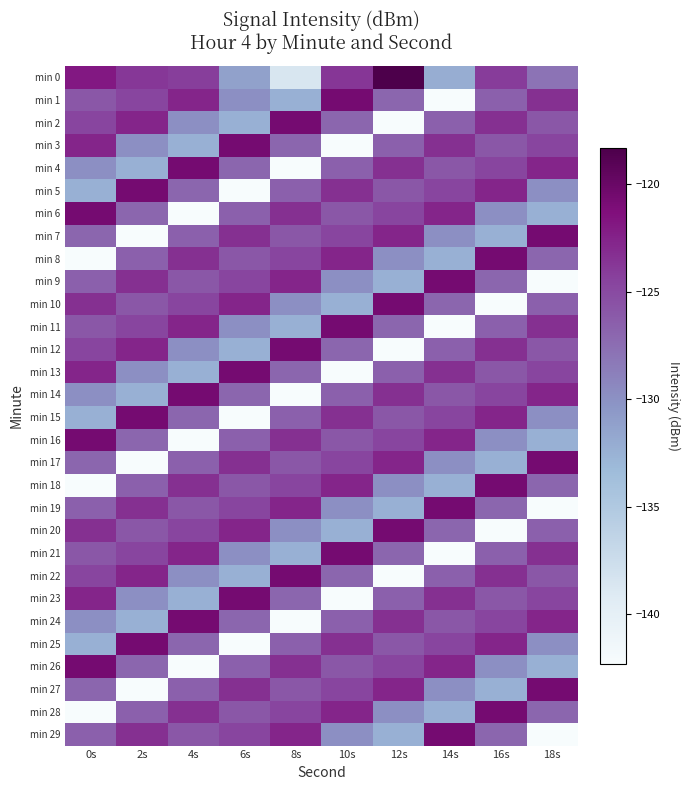

At which category is the sum across all series the highest?

16s